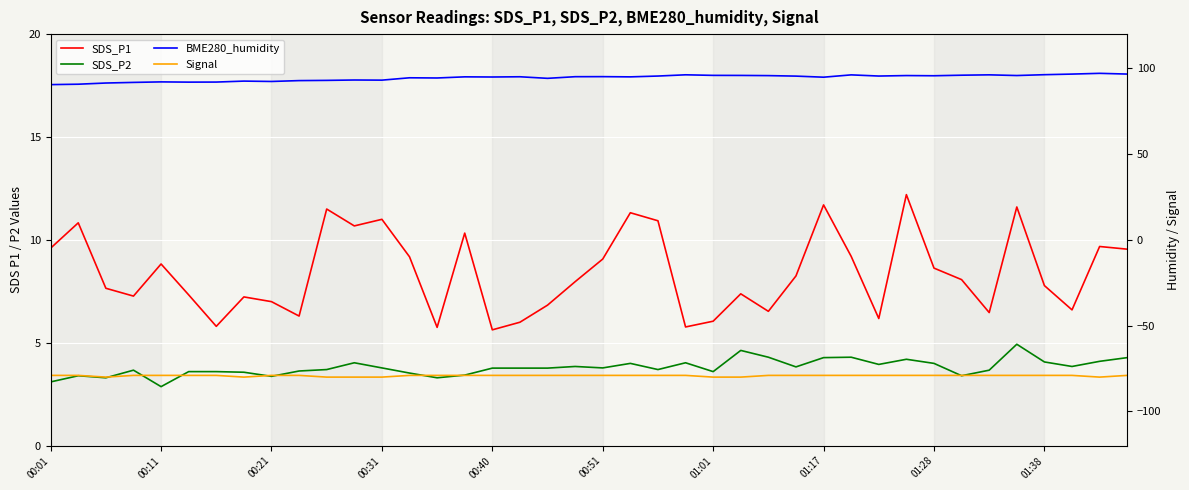

True or false: Signal and SDS_P2 intersect in this chart.

False